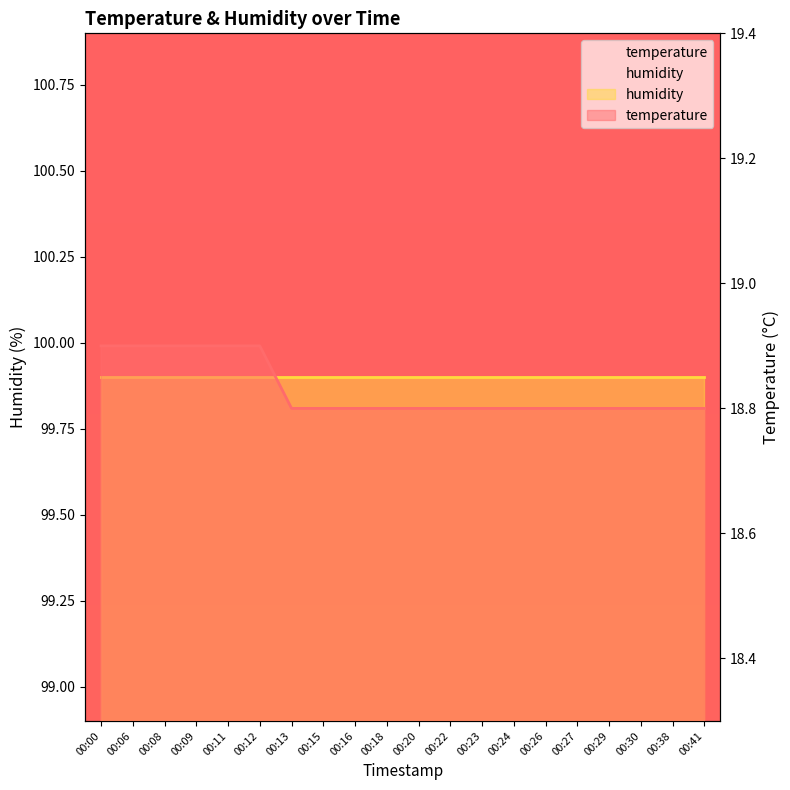

True or false: there are more than 2 points higher than both neighbors.

False